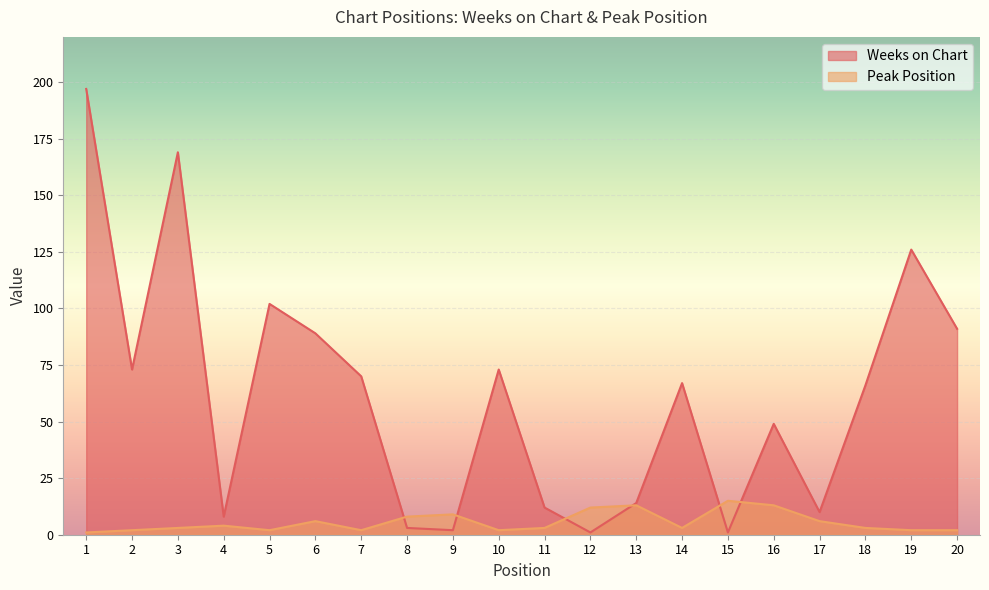

At which category does Weeks on Chart reach its first local peak?

3